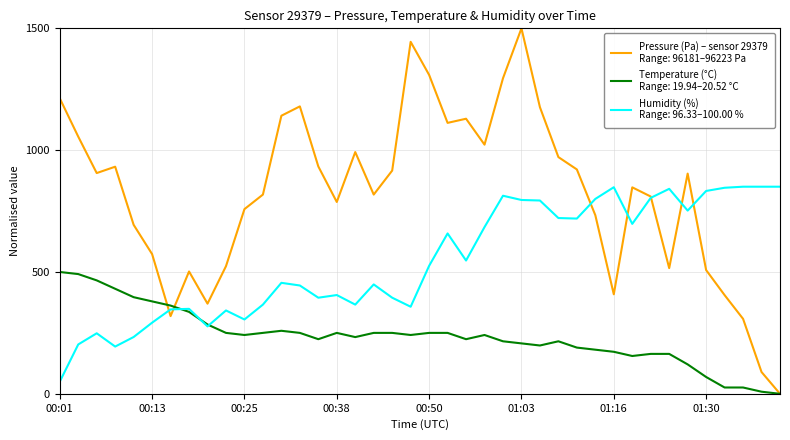

Is it true that pressure equals 0.0 at 01:39?

True